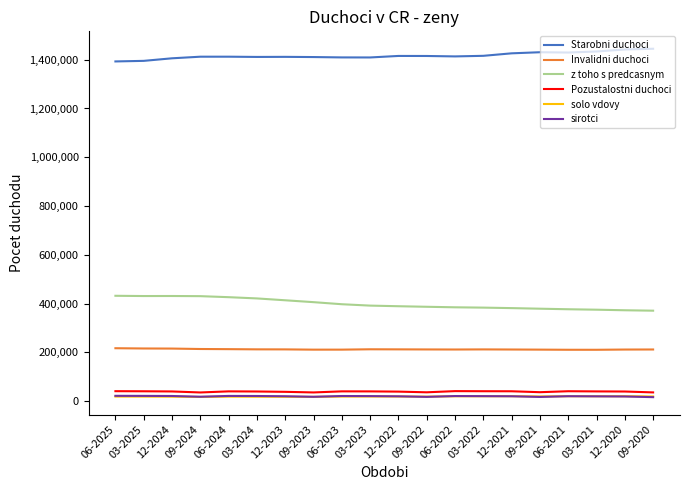

Is the value of Pozustalostni duchoci at 03-2025 greater than the value of Invalidni duchoci at 12-2023?

No